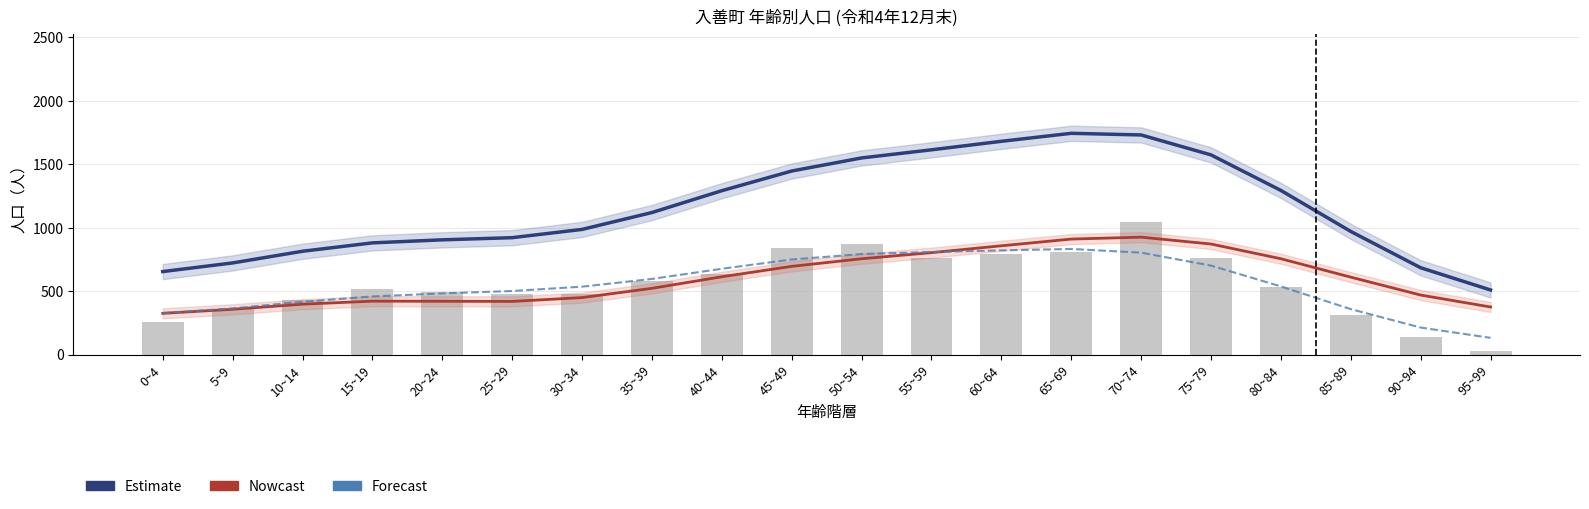

At which label is Forecast (Male) closest to 483?

20~24